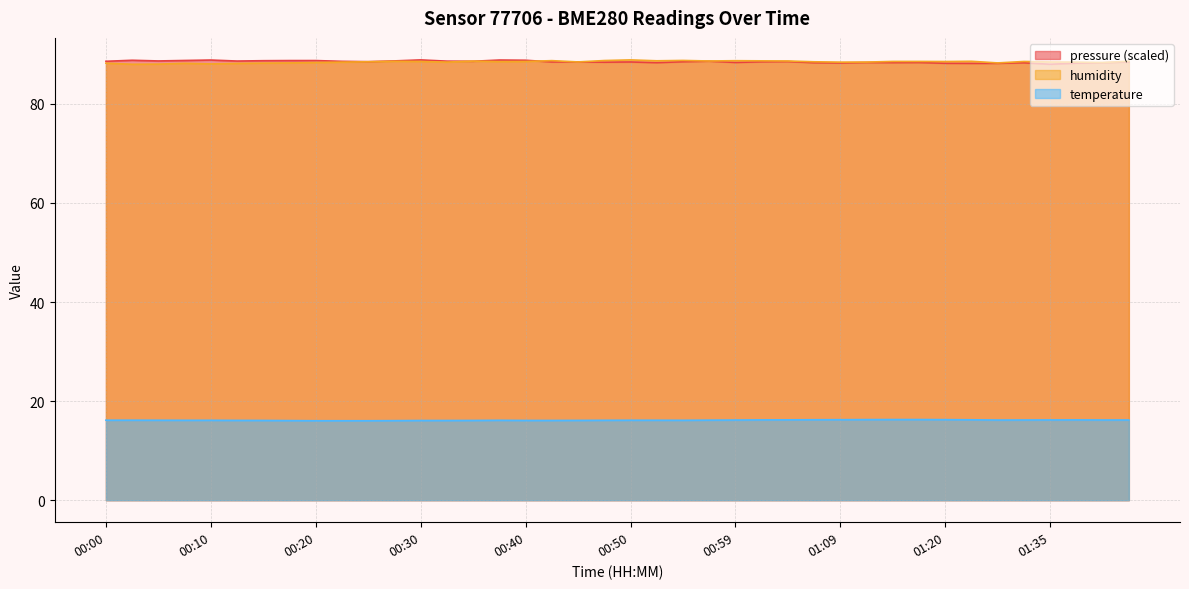

What is the highest value of the humidity series?

88.9